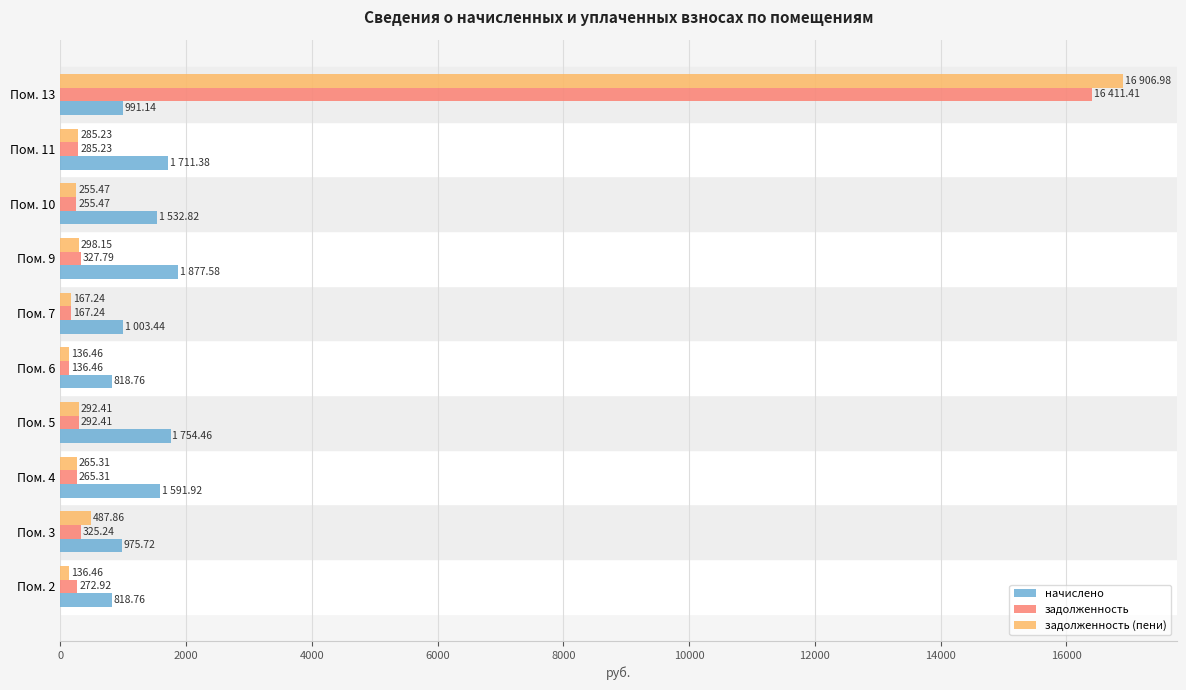

Which series has the largest range (max minus min)?

задолженность (пени)